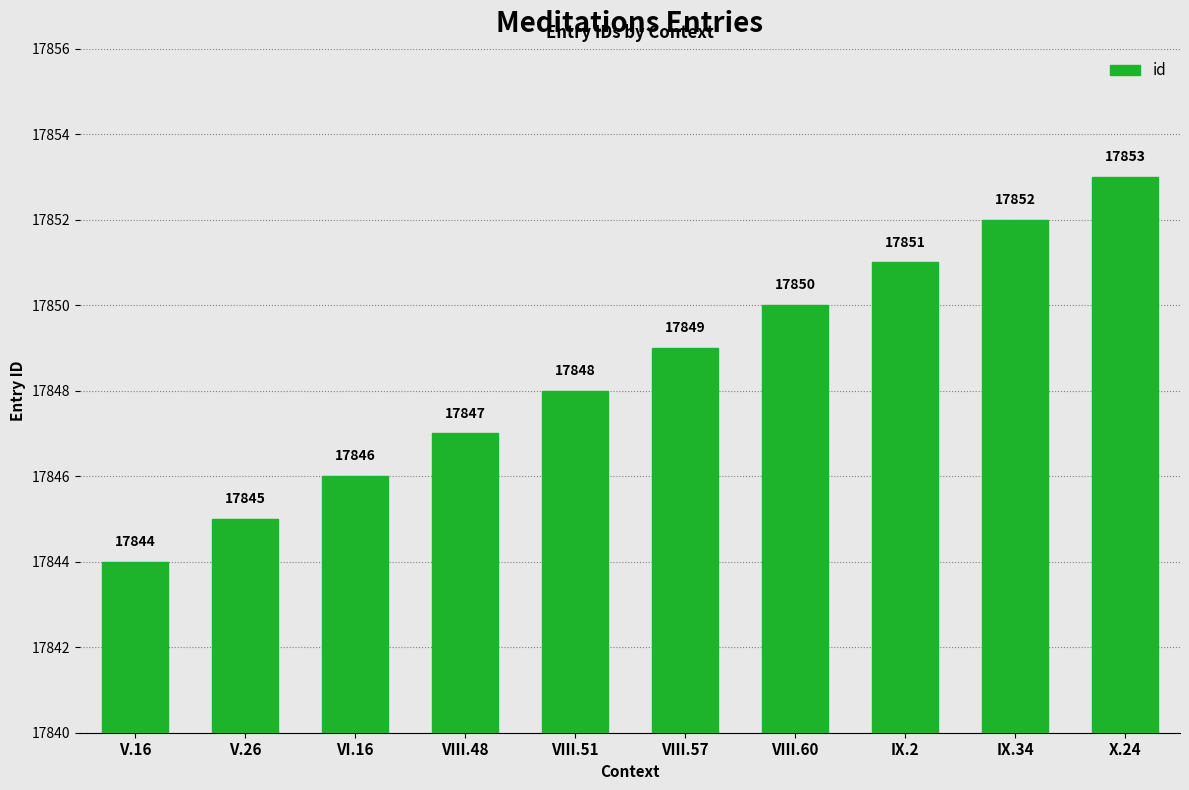

What is the difference between the maximum and minimum values?

9